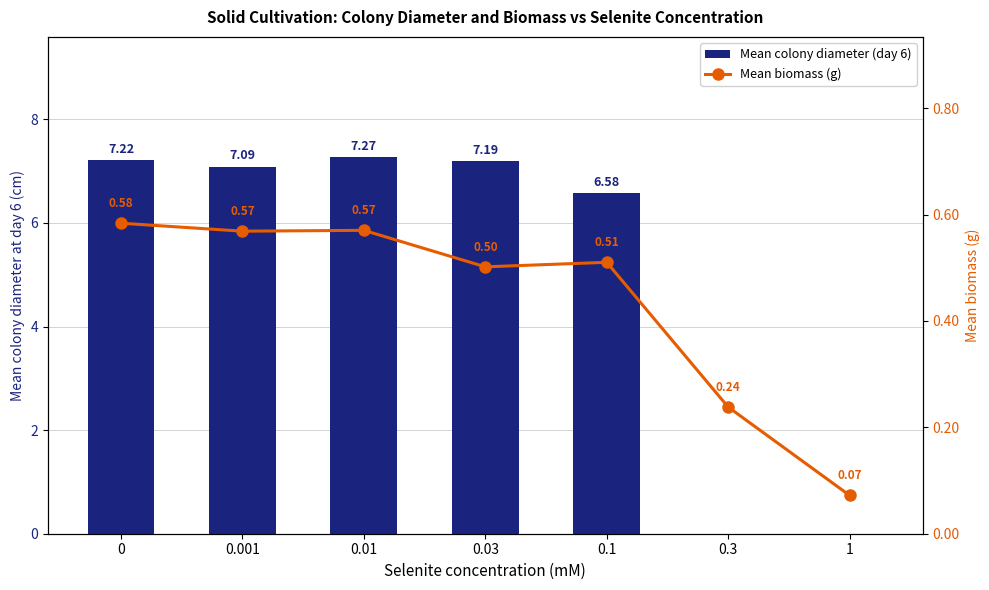

Between 0.001 and 0.3, which is larger?

0.001